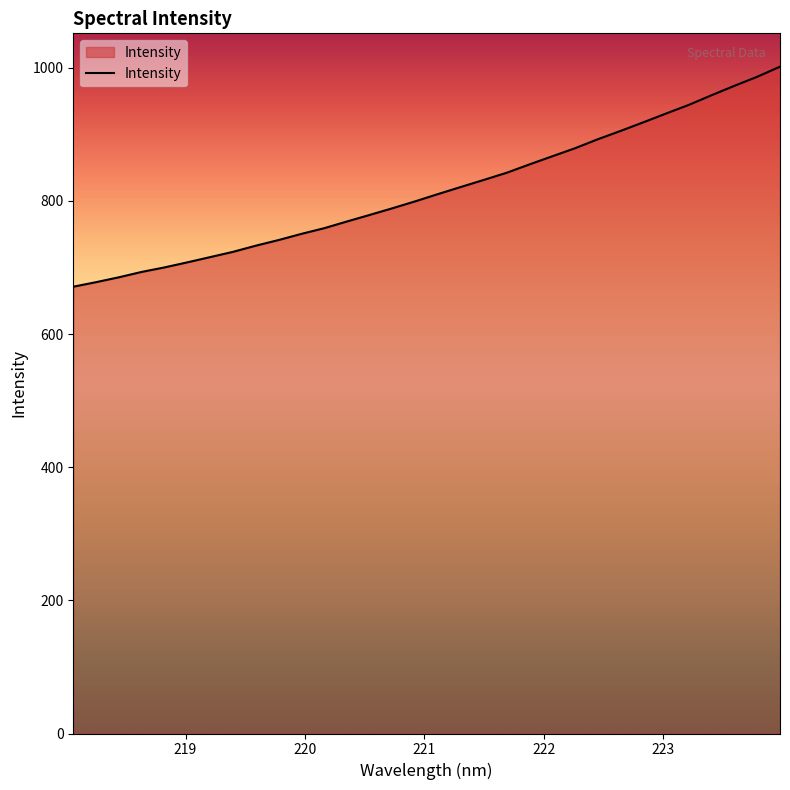

What is the smallest value displayed?

671.2